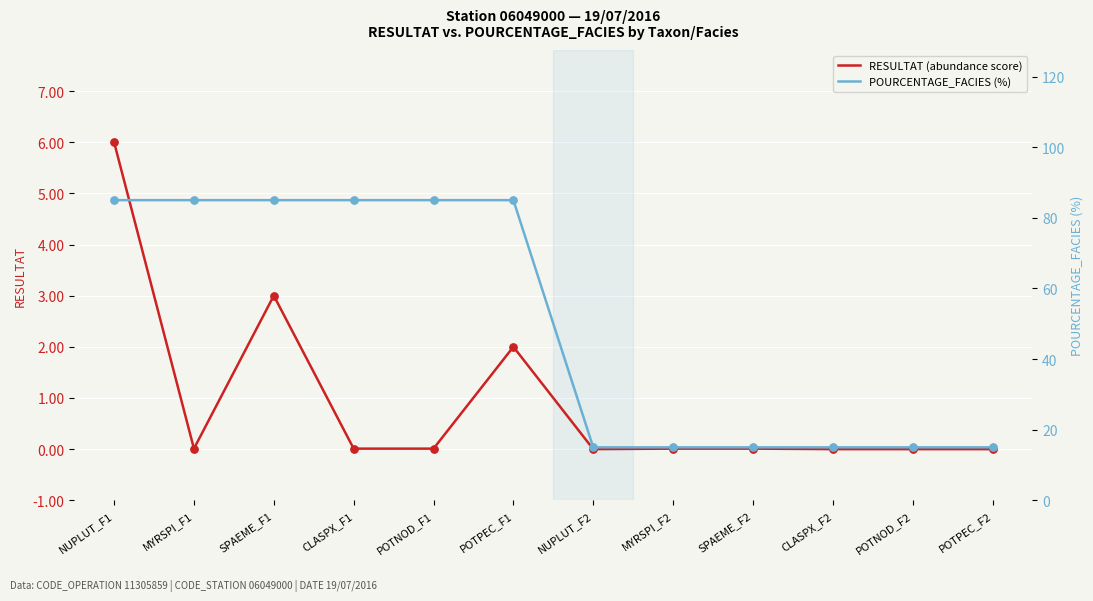

At which category is the sum across all series the highest?

NUPLUT_F1